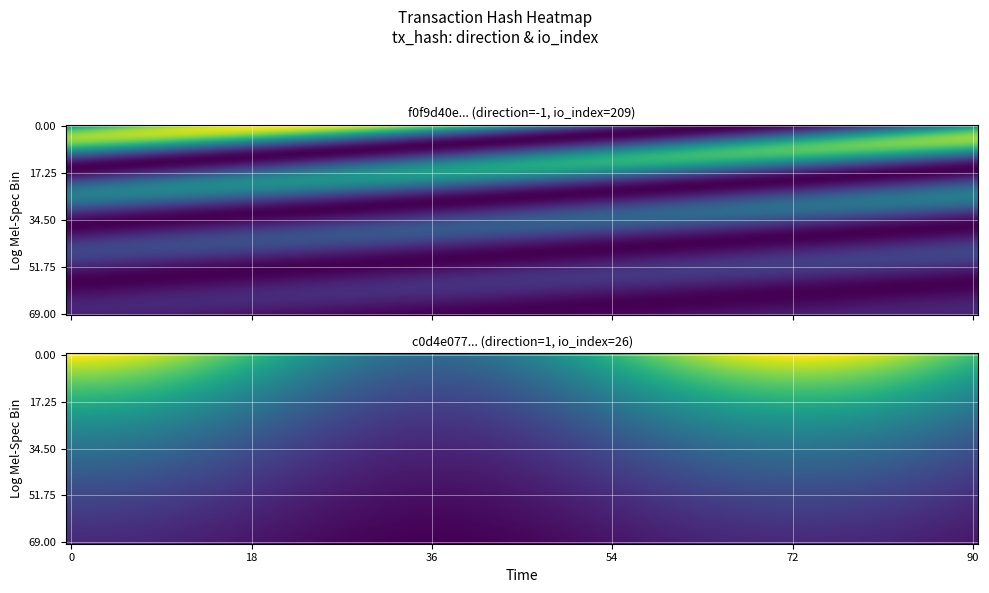

What is the difference between the maximum and minimum values in the c0d4e077a2a7265261e9df1b50cb56bd4311c8b series?

25